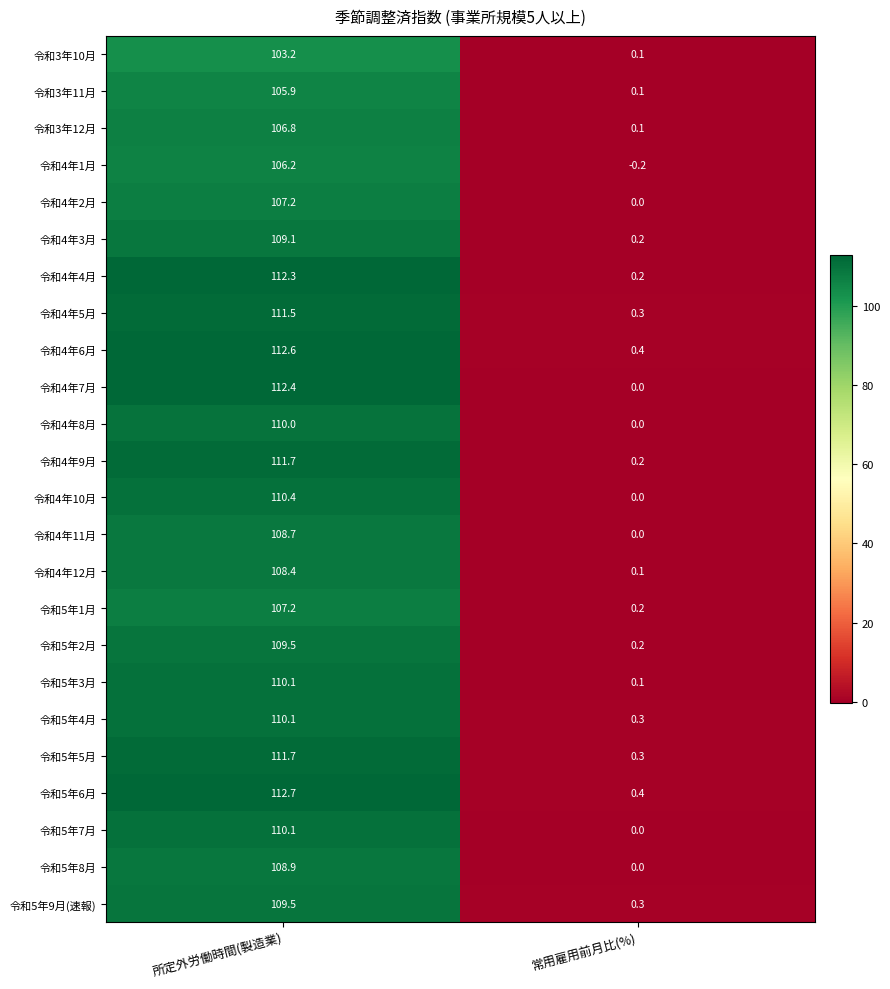

List the labels in order of 令和4年3月 value, smallest first.

常用雇用前月比(%), 所定外労働時間(製造業)